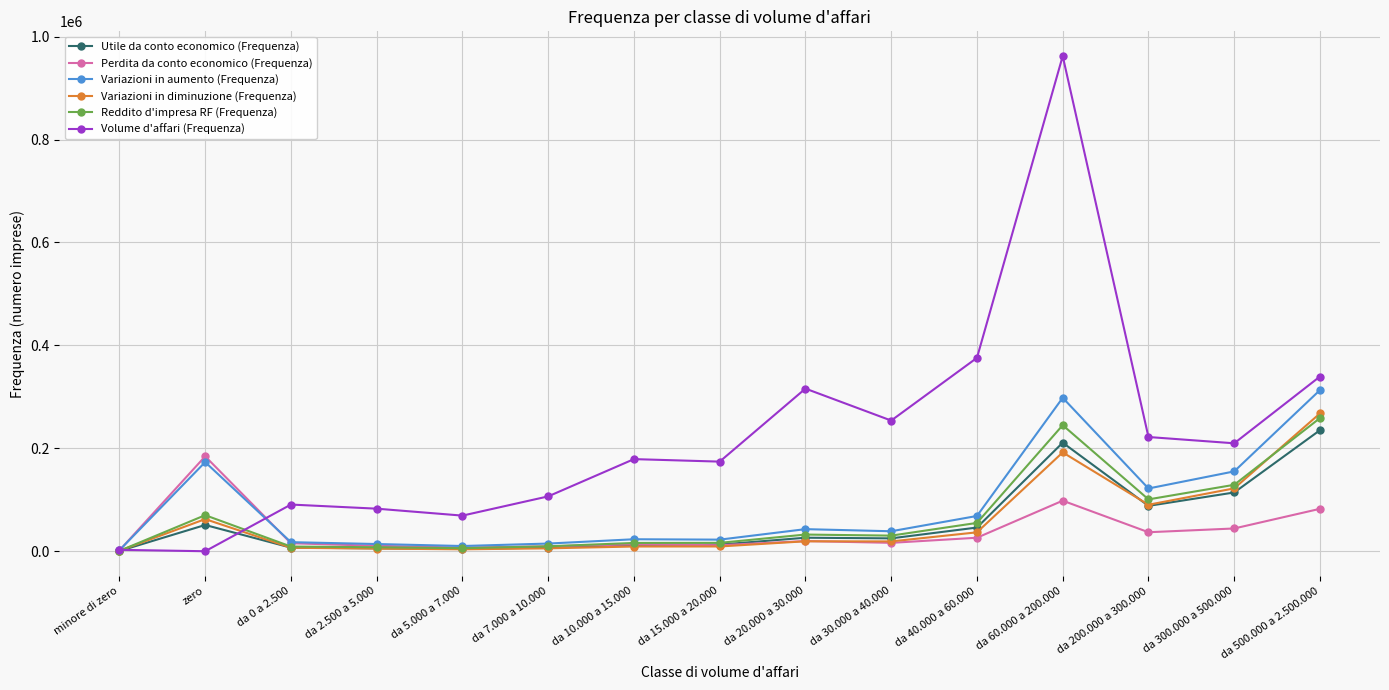

What is the difference between the second highest and second lowest values in the Reddito d'impresa RF (Frequenza) series?

239035